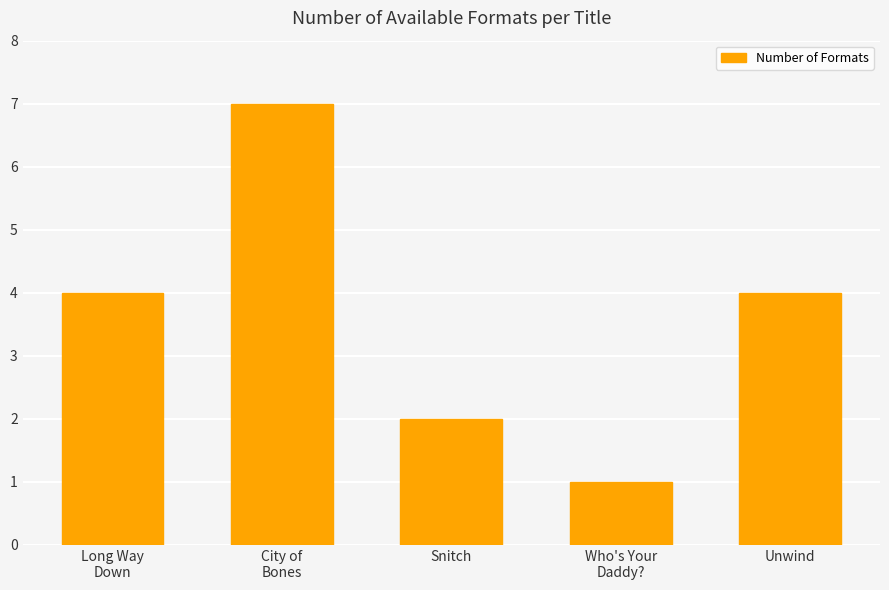

What is the sum of the values at Snitch and City of
Bones?

9